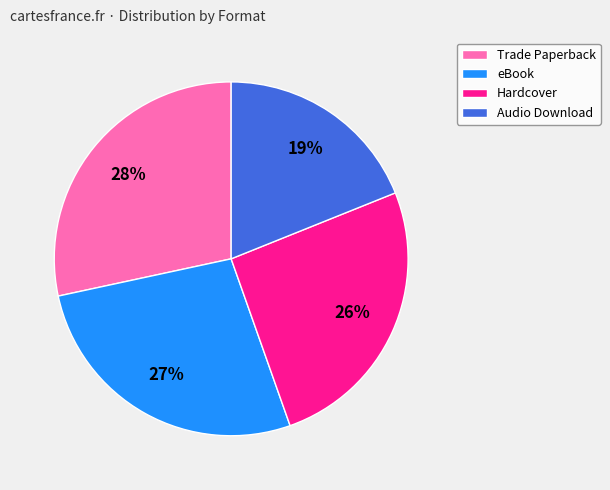

Between Audio Download and eBook, which is larger?

eBook